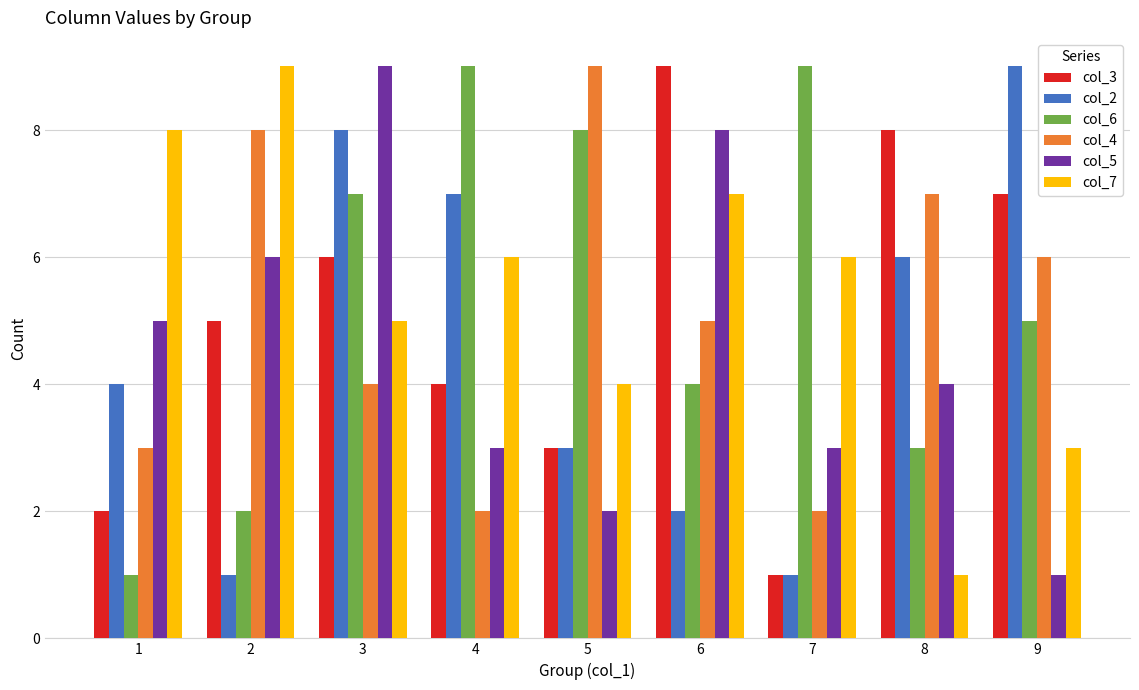

Count the number of categories in the chart.

9